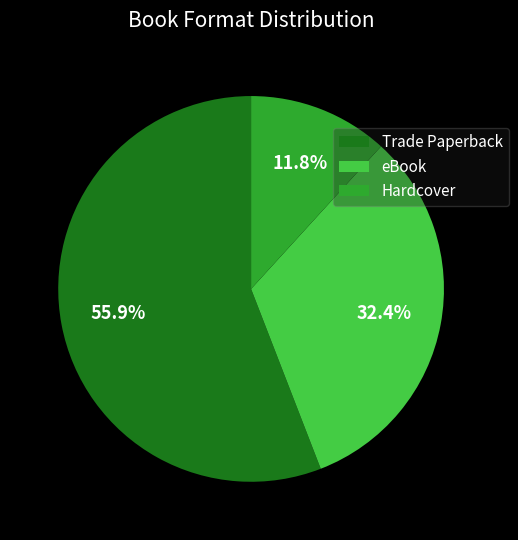

Is eBook the majority of the pie?

No